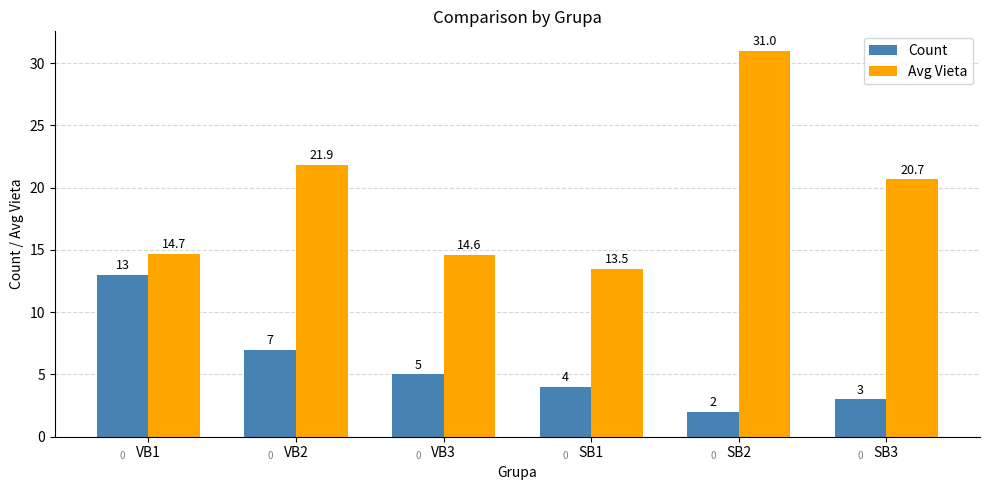

Rank the series by their average value, from highest to lowest.

Avg Vieta, Count